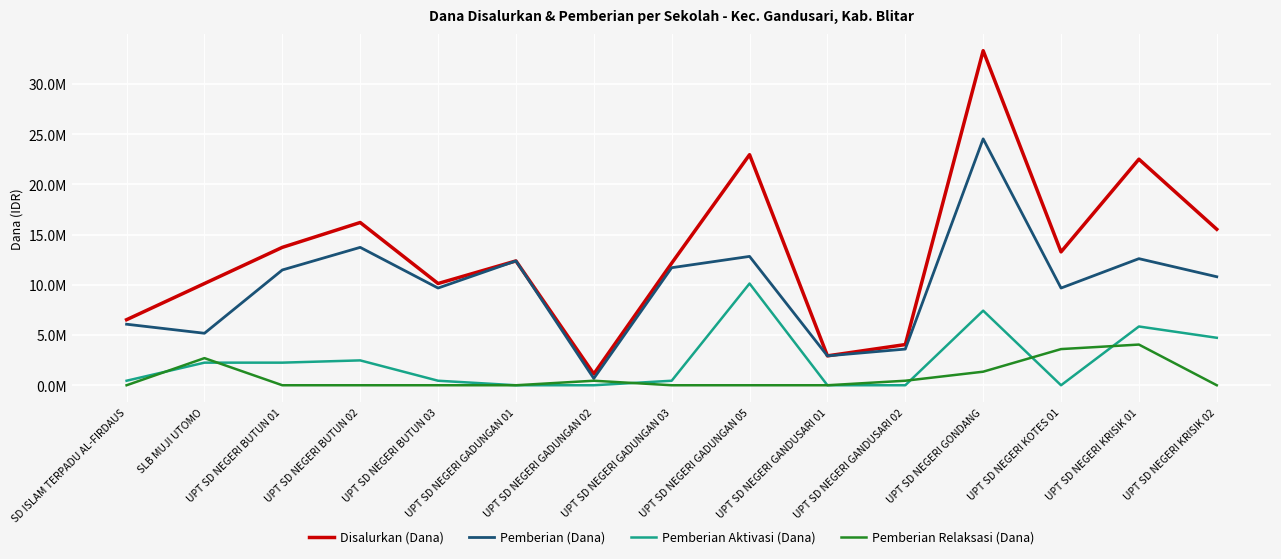

What are all the series names shown in the legend?

Disalurkan (Dana), Pemberian (Dana), Pemberian Aktivasi (Dana), Pemberian Relaksasi (Dana)